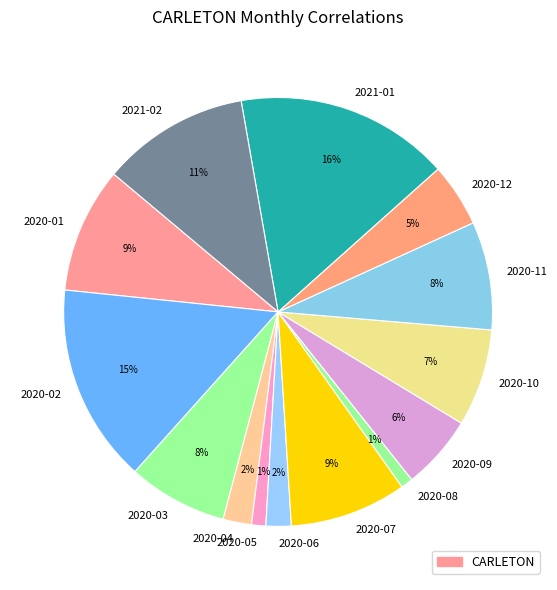

To the nearest percent, what percentage of the pie is 2021-01?

16%